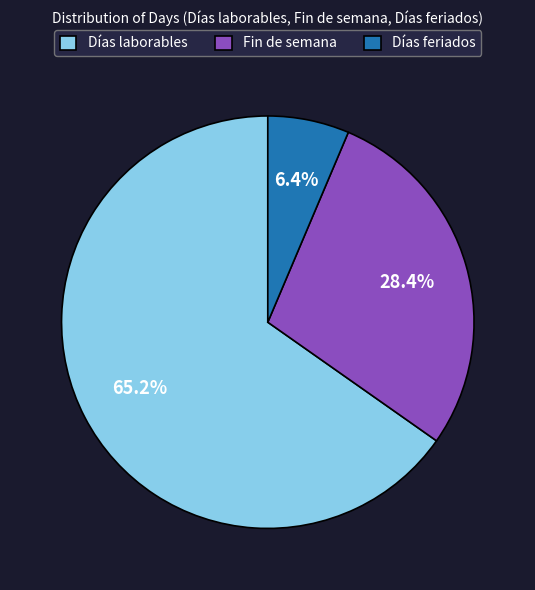

Which has a higher value, Fin de semana or Días laborables?

Días laborables